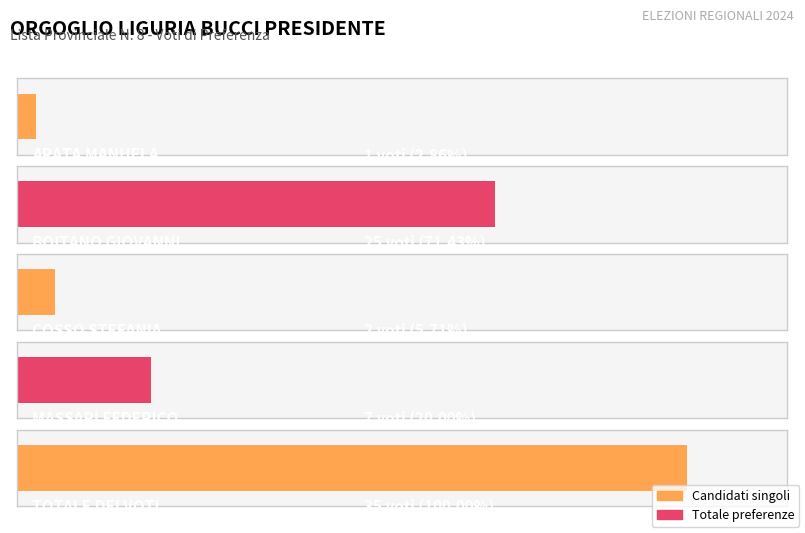

Which has a higher value, MASSARI FEDERICO or BOITANO GIOVANNI?

BOITANO GIOVANNI